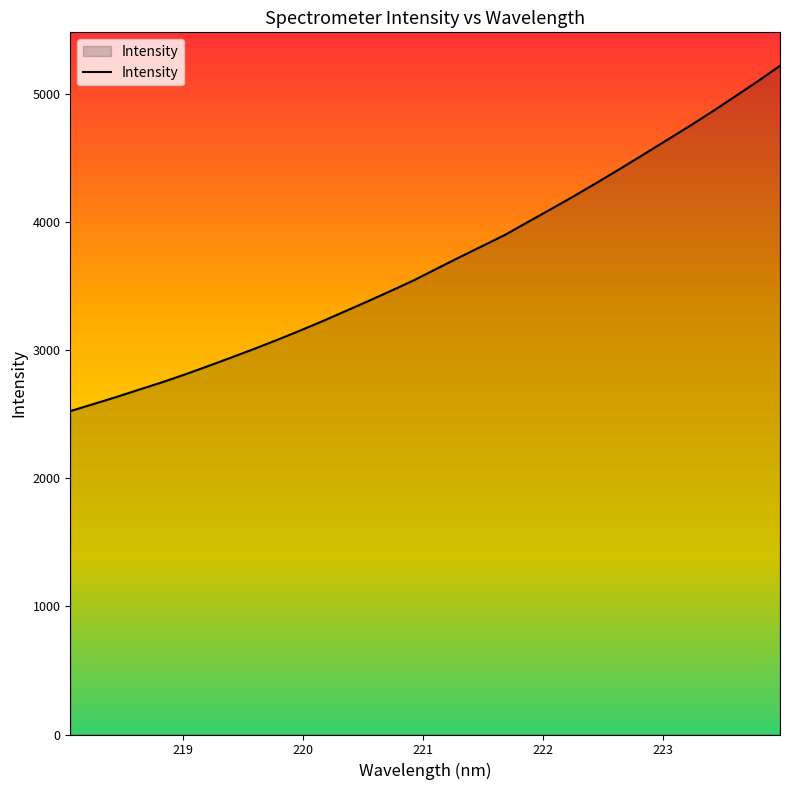

What is the greatest value displayed?

5219.3